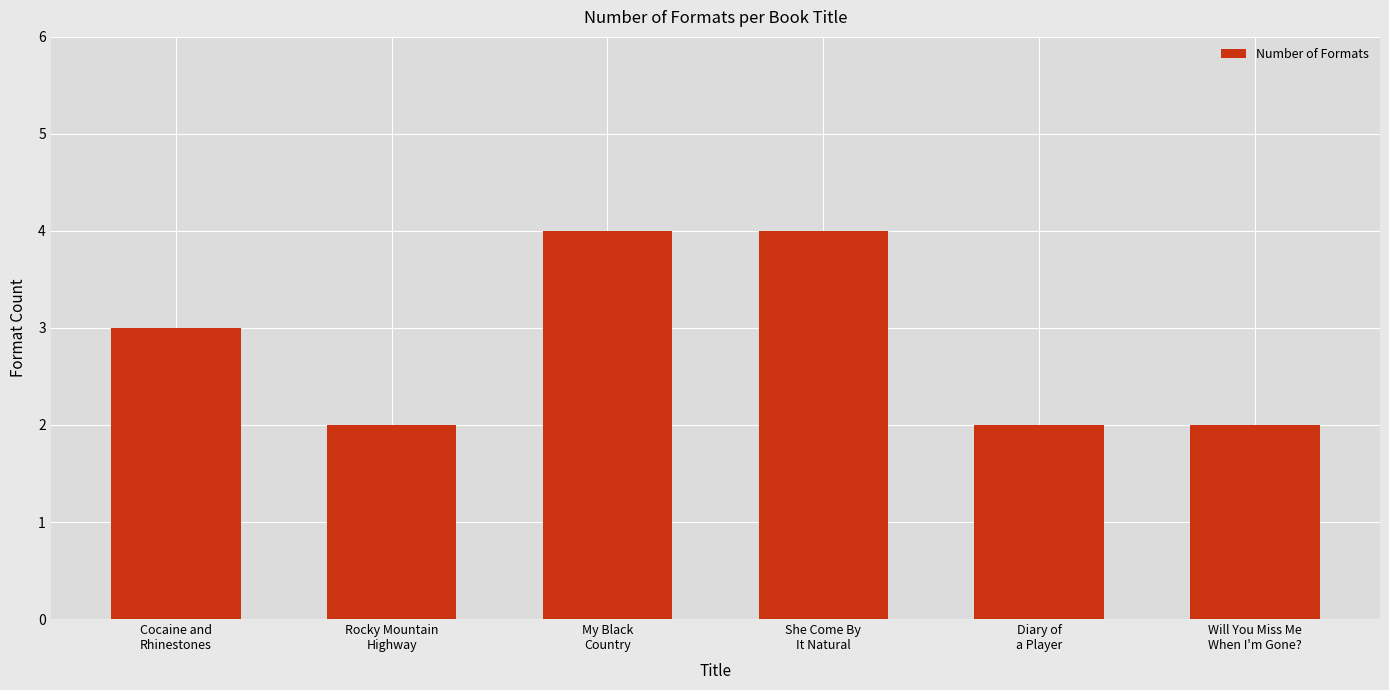

What is the greatest value displayed?

4